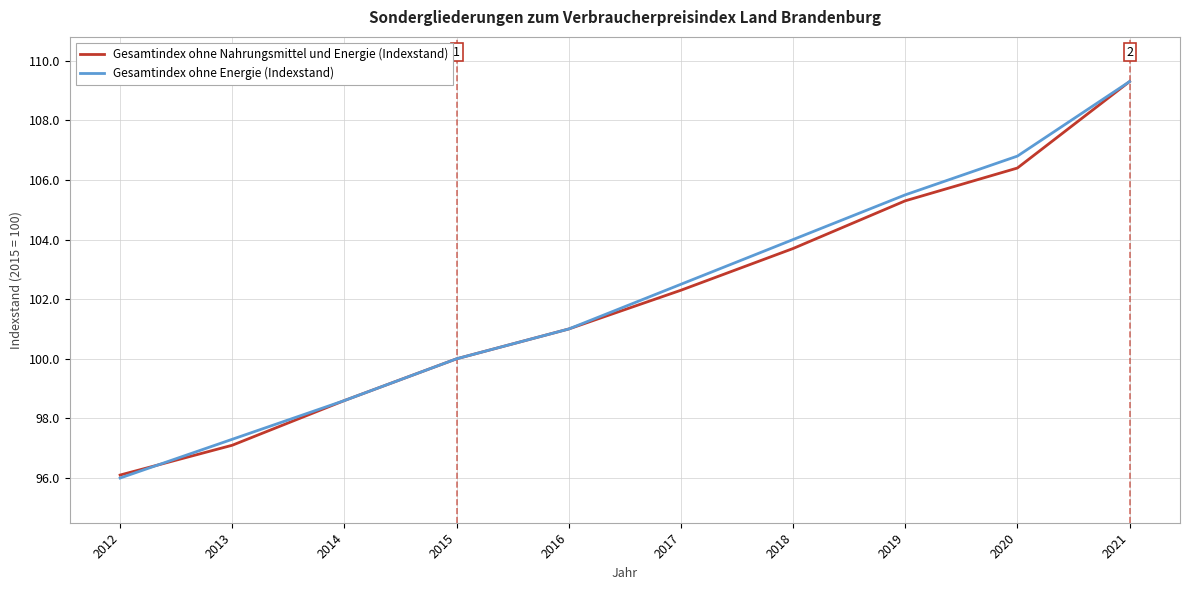

Rank the categories by Gesamtindex ohne Energie (Indexstand) value from lowest to highest.

2012, 2013, 2014, 2015, 2016, 2017, 2018, 2019, 2020, 2021